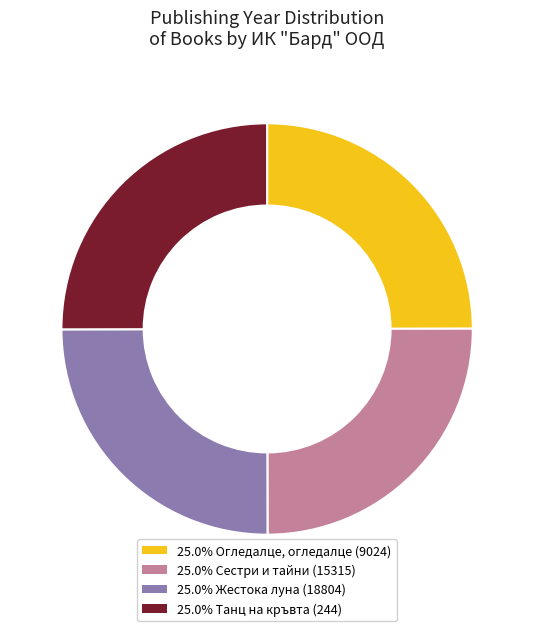

How many segments does this pie chart have?

4